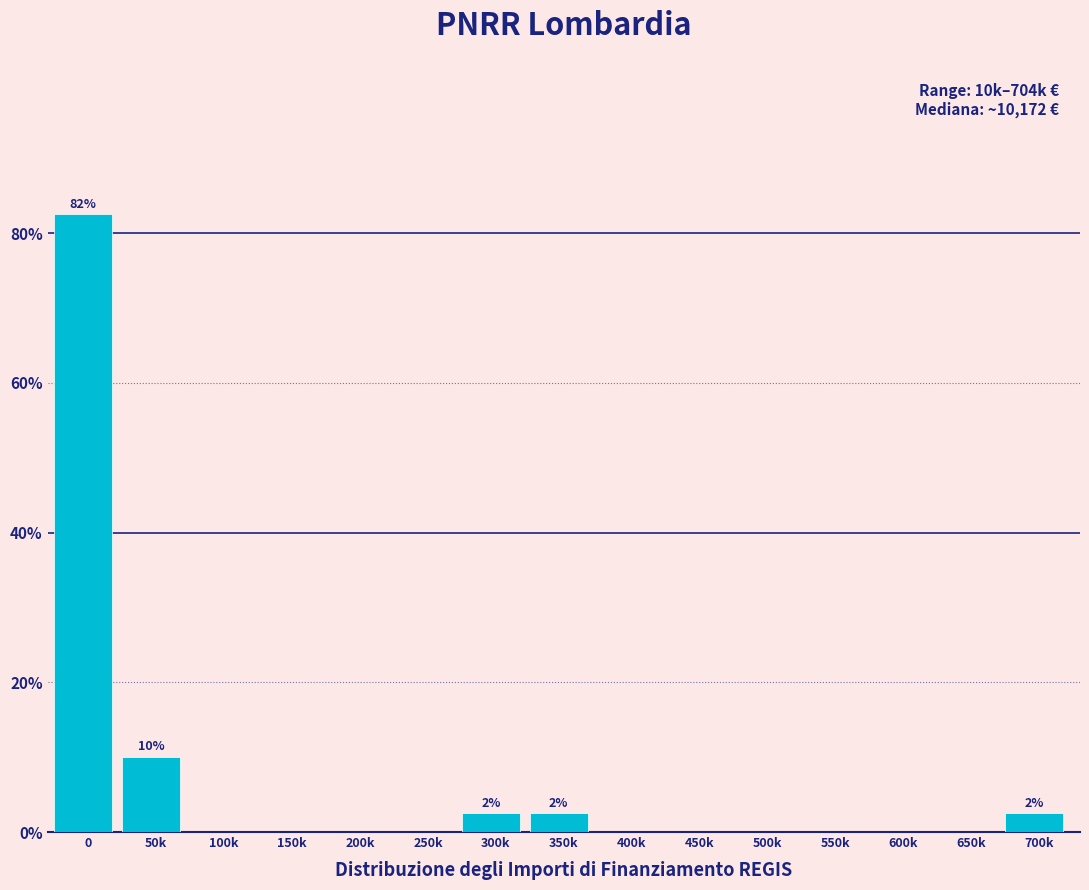

Reading left to right, transcribe all the data shown in this chart.

0=82.5	50k=10.0	100k=0.0	150k=0.0	200k=0.0	250k=0.0	300k=2.5	350k=2.5	400k=0.0	450k=0.0	500k=0.0	550k=0.0	600k=0.0	650k=0.0	700k=2.5